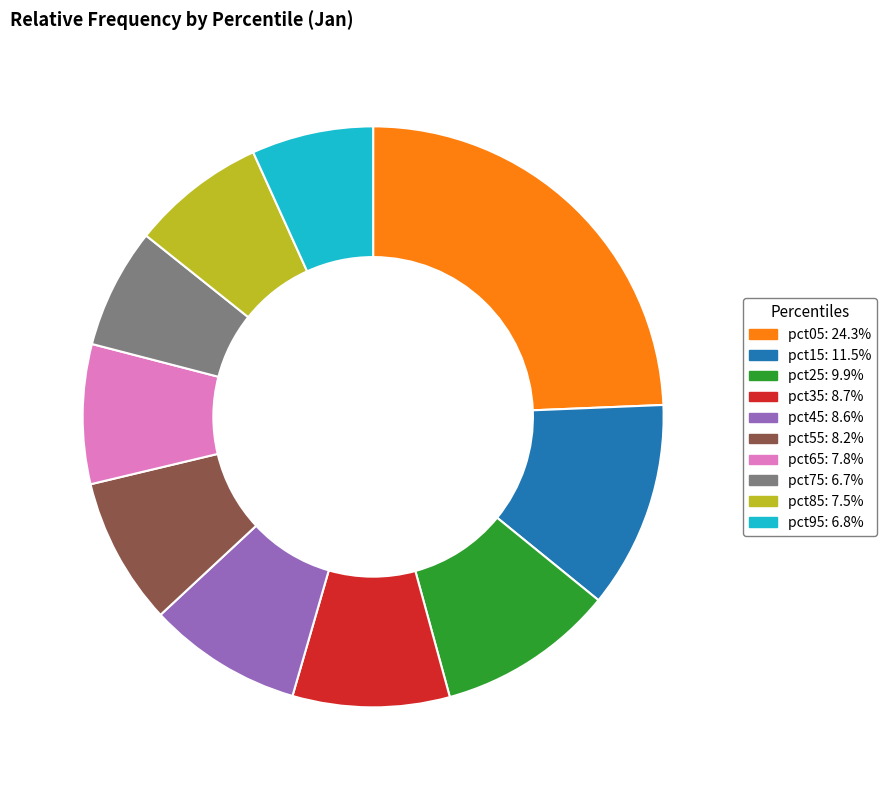

Is there any slice that represents more than half of the pie?

No